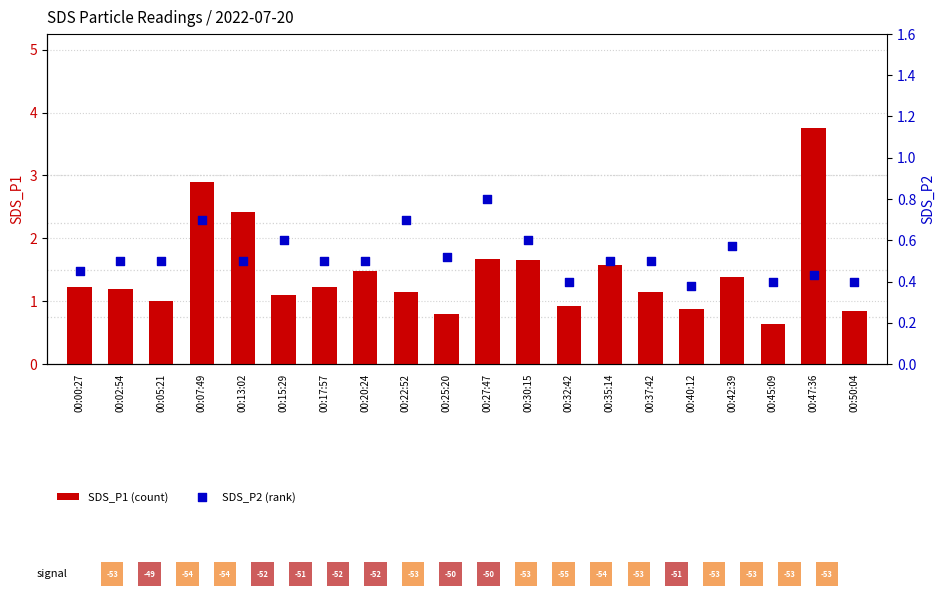

What is the total value across all series at 00:30:15?

2.2